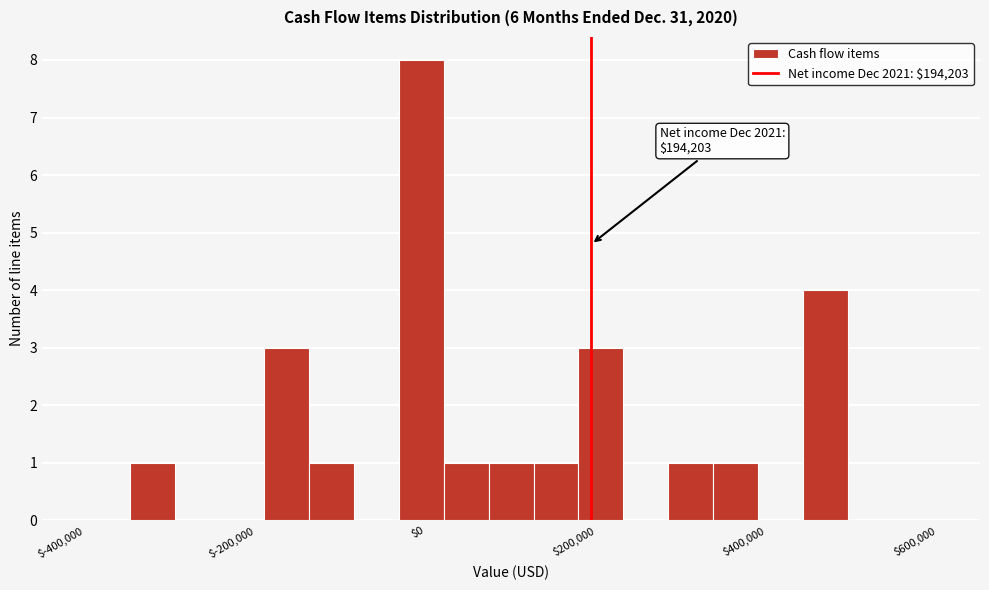

Read against the x-axis, roughly where is the centre of the tallest bar?

0